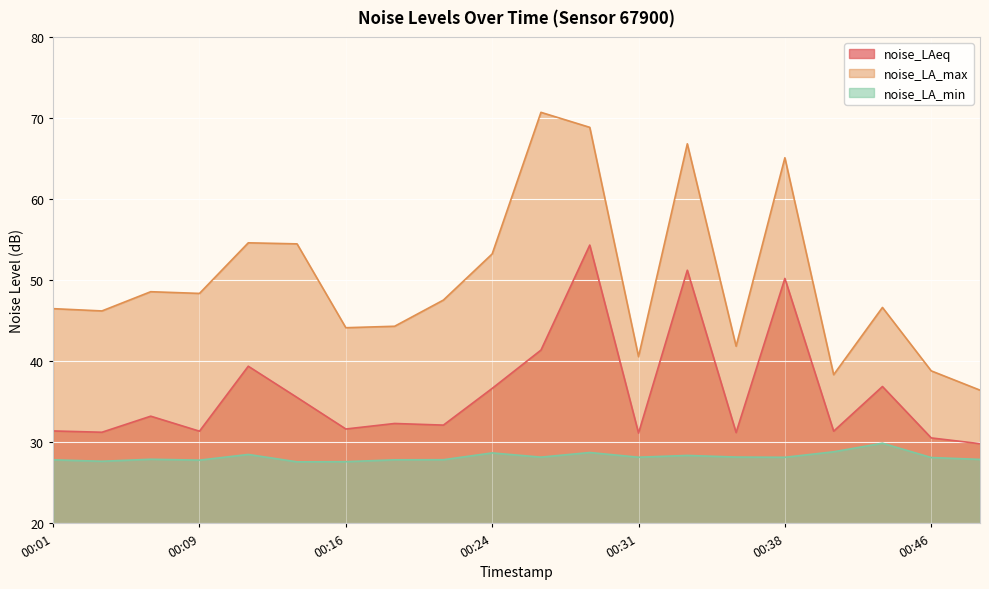

True or false: noise_LAeq has more than 0 points higher than both neighbors.

True